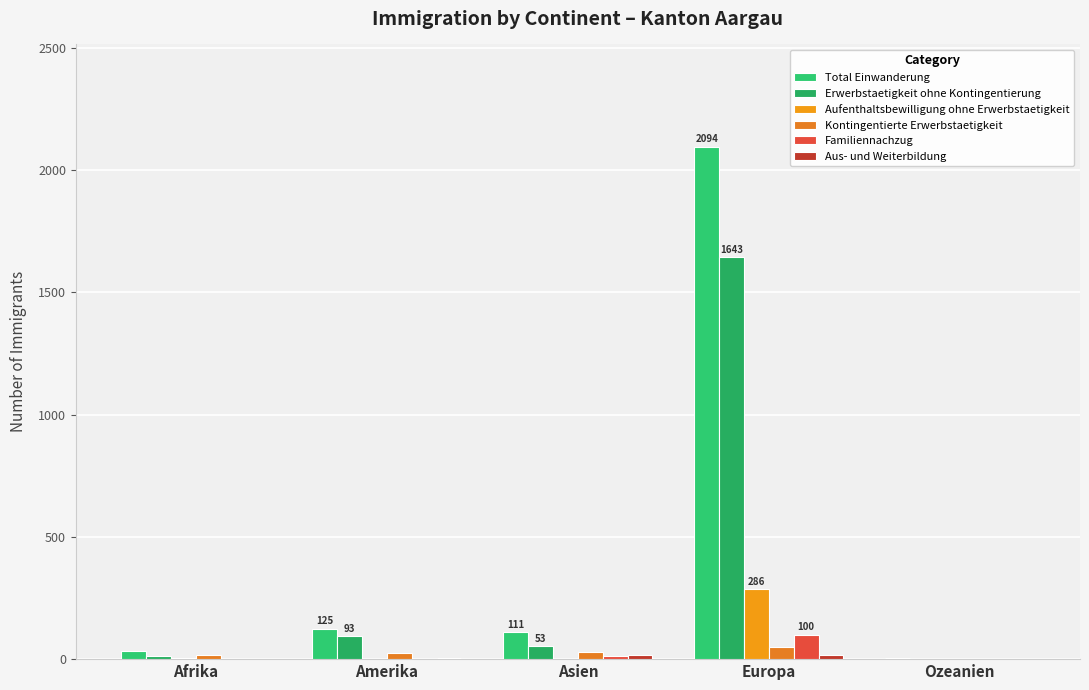

What value does the Erwerbstaetigkeit ohne Kontingentierung series have at Amerika, to the nearest 100?

100